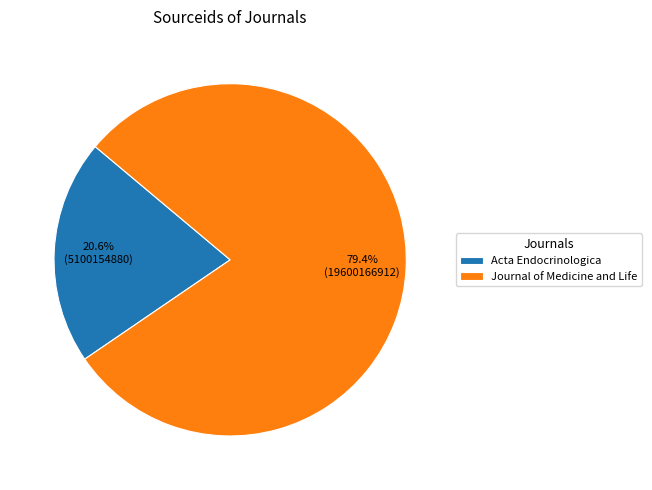

How many segments does this pie chart have?

2